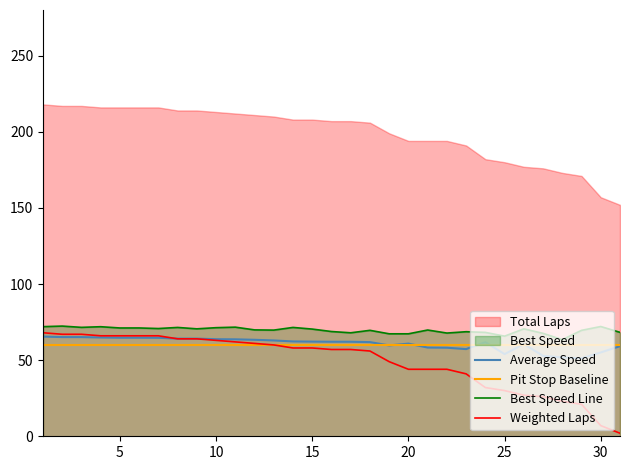

The value of Average Speed at 25 is 78.6. True or false?

False